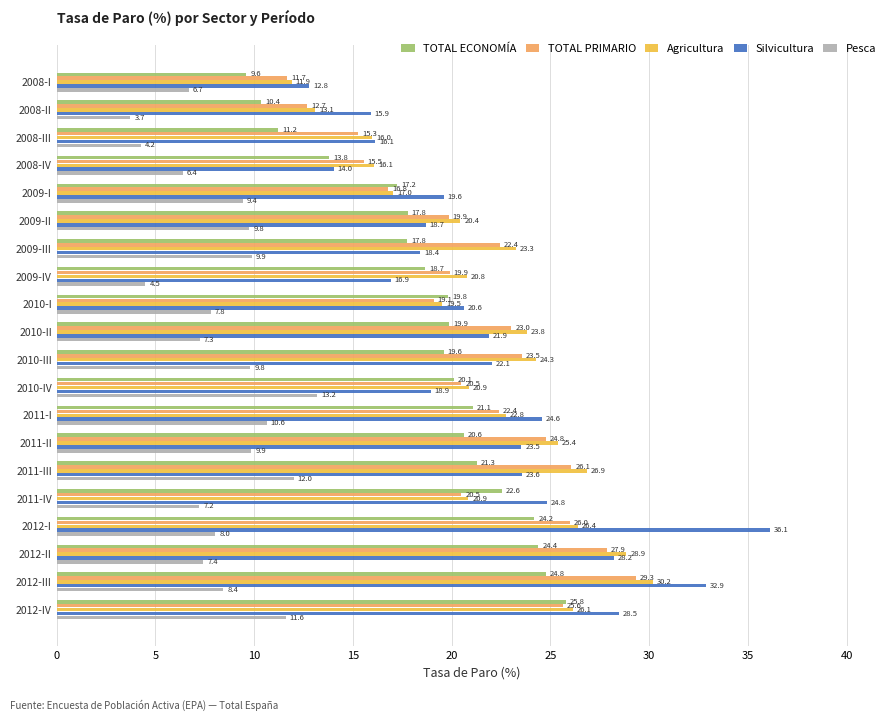

What is the difference between the TOTAL PRIMARIO values at 2009-IV and 2011-I?

2.5